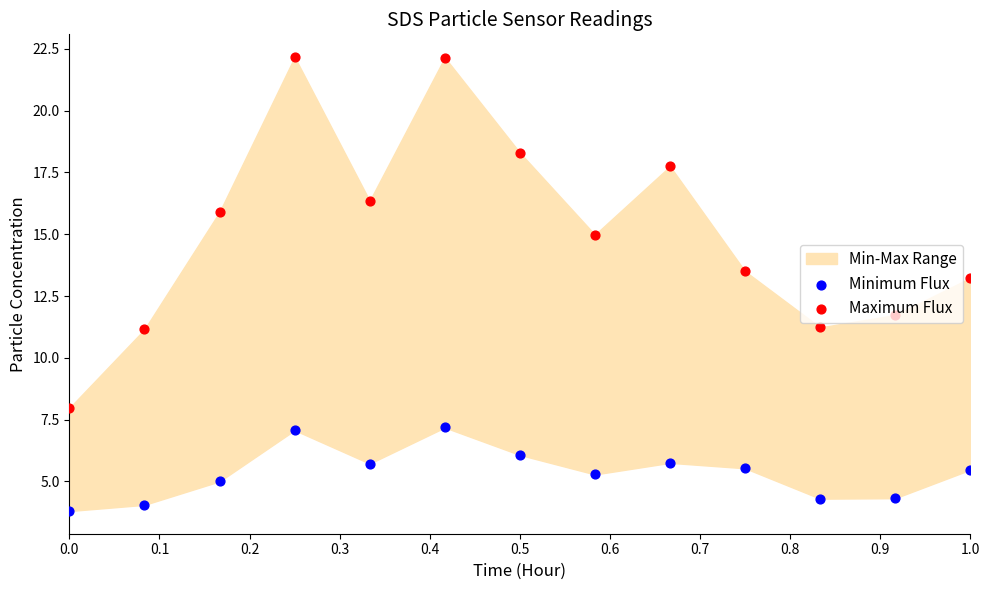

At how many categories does at least one series exceed 12?

9